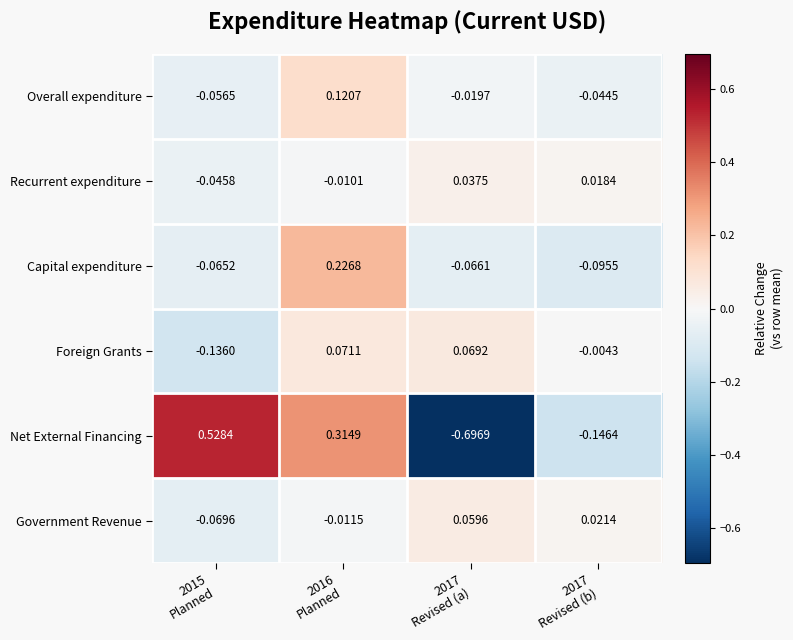

Rank the series by their maximum value, from highest to lowest.

Net External Financing, Capital expenditure, Overall expenditure, Foreign Grants, Government Revenue, Recurrent expenditure